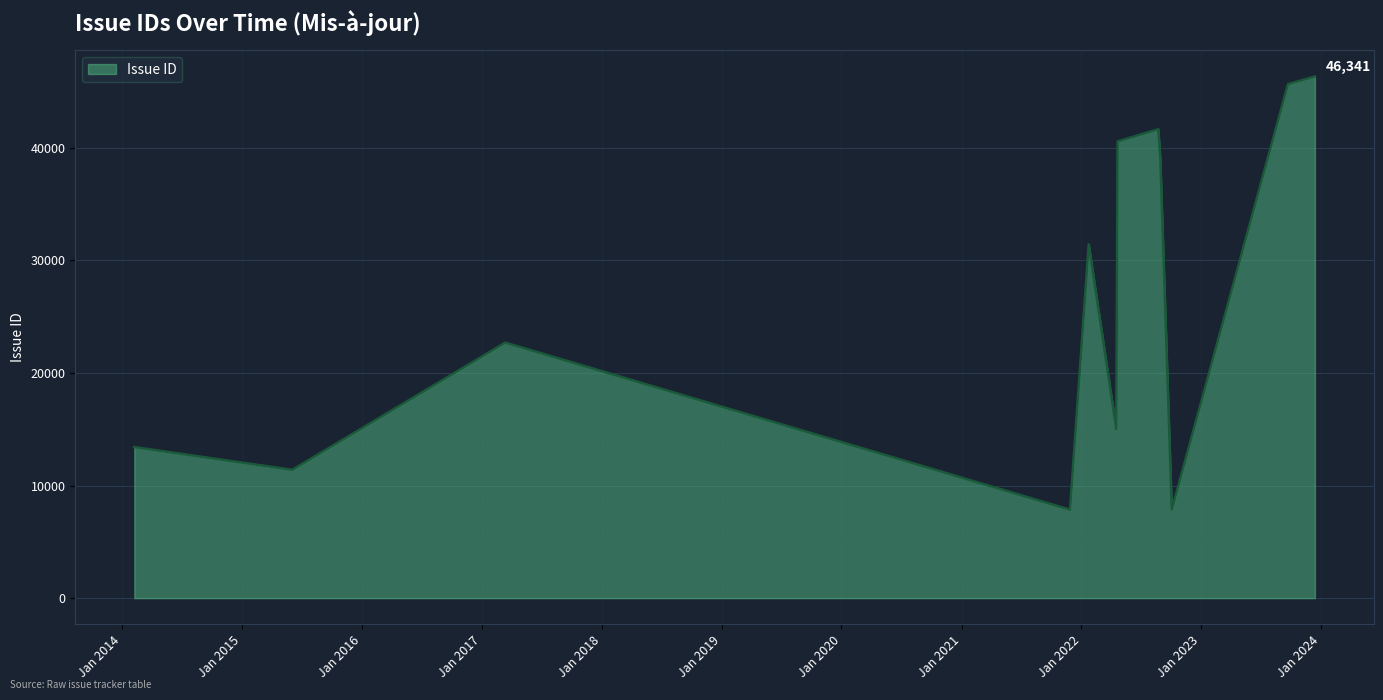

What is the smallest value displayed?

7859